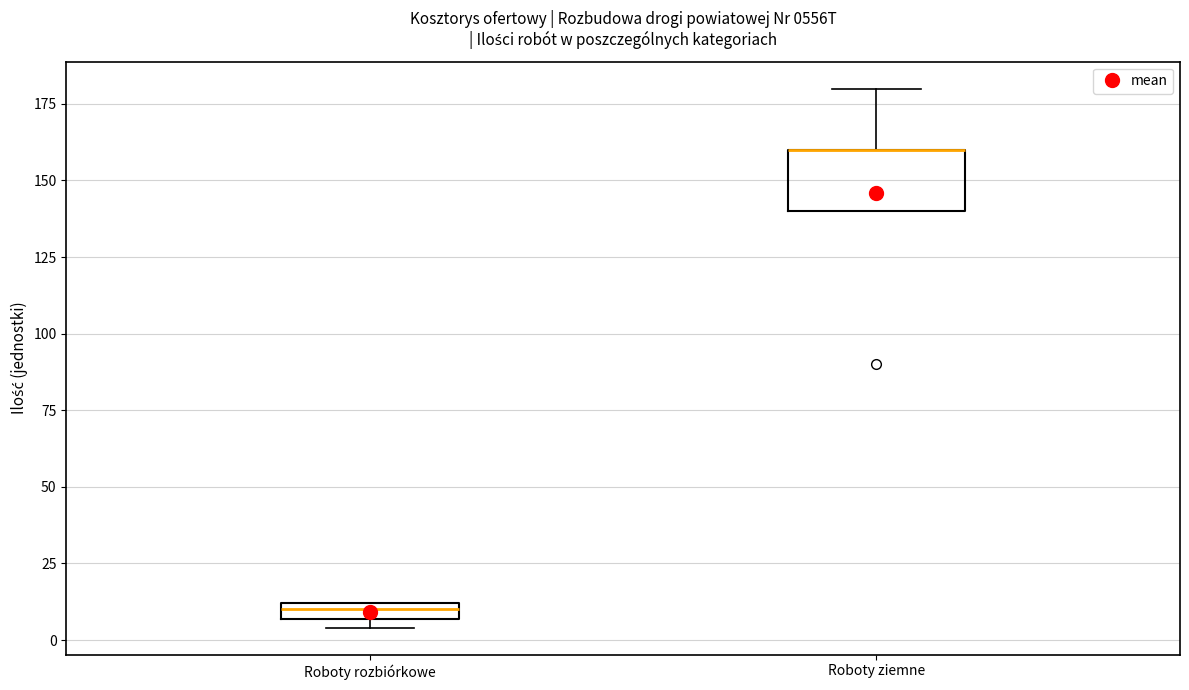

Where is the upper edge of the box for Roboty rozbiórkowe on the y-axis? The values are not printed on the chart, so give them approximately, as read against the axis.

10